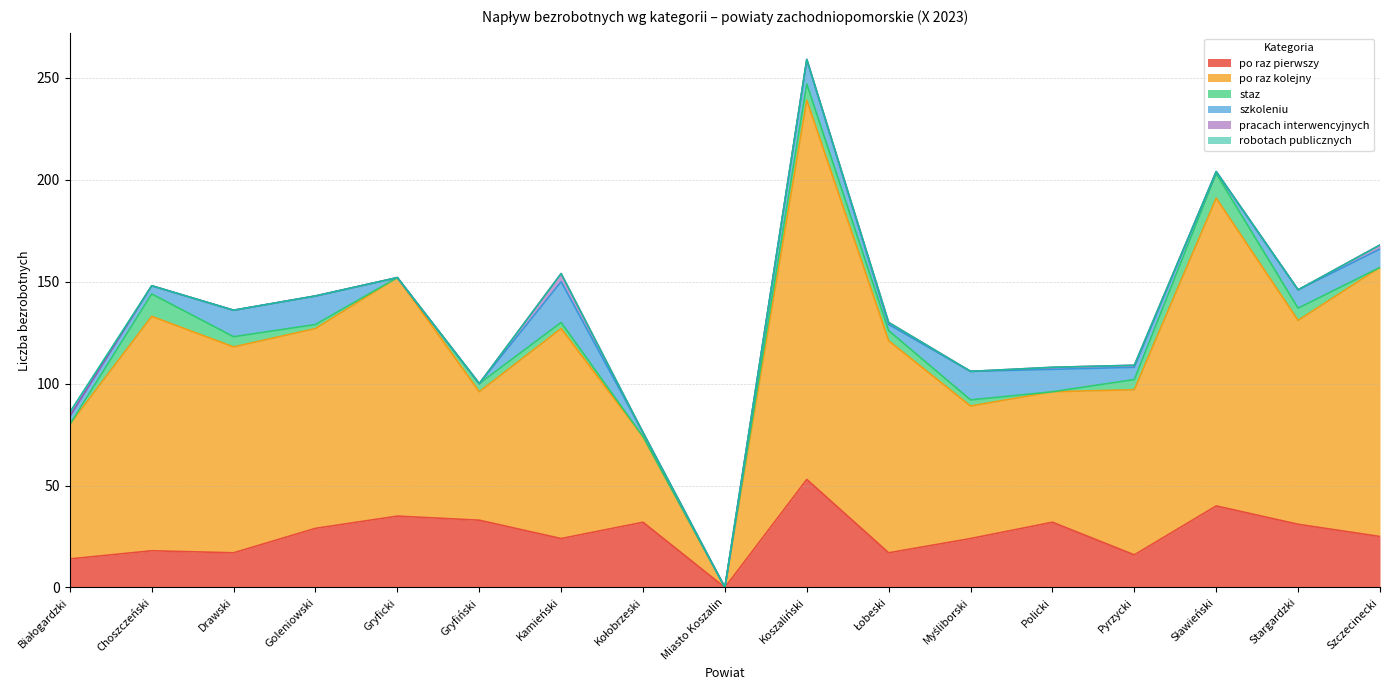

Reading left to right, extract all data points from this chart.

po raz pierwszy: 14	18	17	29	35	33	24	32	0	53	17	24	32	16	40	31	25
po raz kolejny: 66	115	101	98	117	63	103	42	0	186	104	65	64	81	151	100	132
staz: 0	11	5	2	0	4	3	0	0	8	5	3	0	5	12	6	0
szkoleniu: 4	4	13	14	0	0	20	2	0	12	3	14	11	6	1	9	9
pracach interwencyjnych: 0	0	0	0	0	0	4	0	0	0	1	0	1	1	0	0	2
robotach publicznych: 2	0	0	0	0	0	0	0	0	0	0	0	0	0	0	0	0